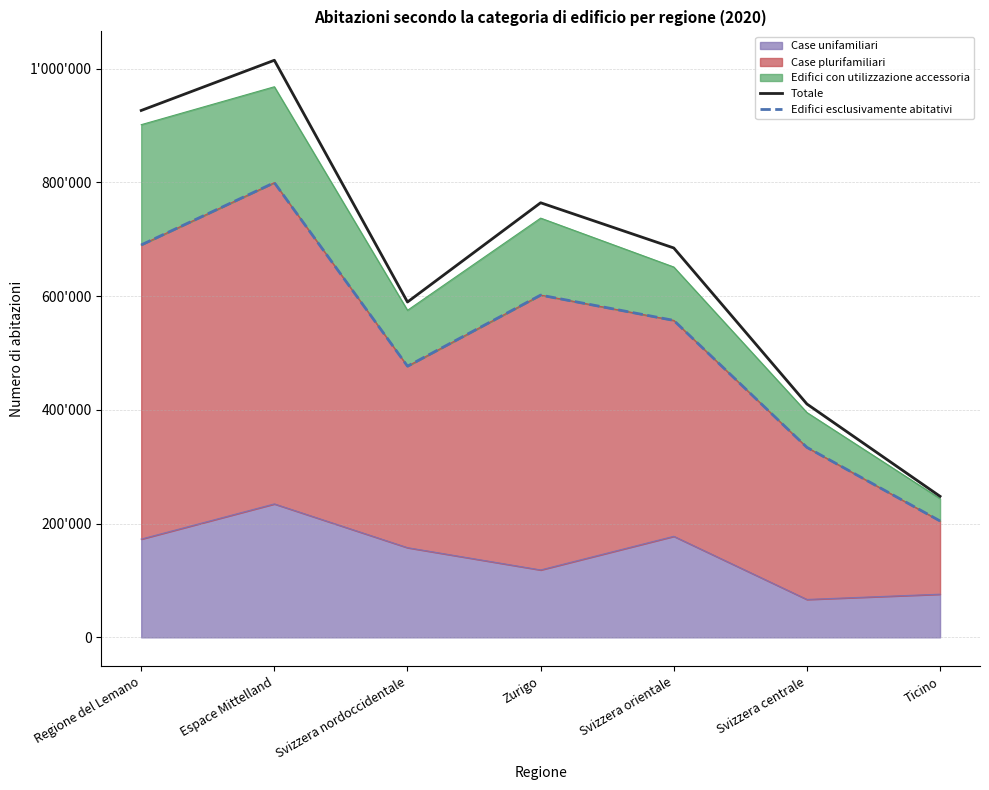

Is the value of Totale at Ticino greater than the value of Edifici esclusivamente abitativi at Espace Mittelland?

No